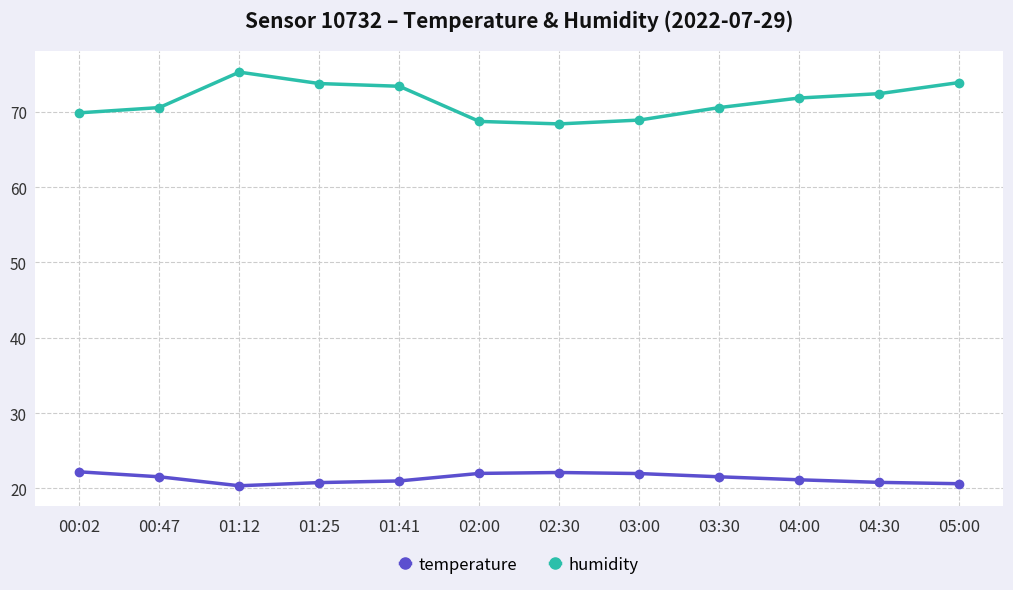

What is the total value across all series at 02:00?

90.7